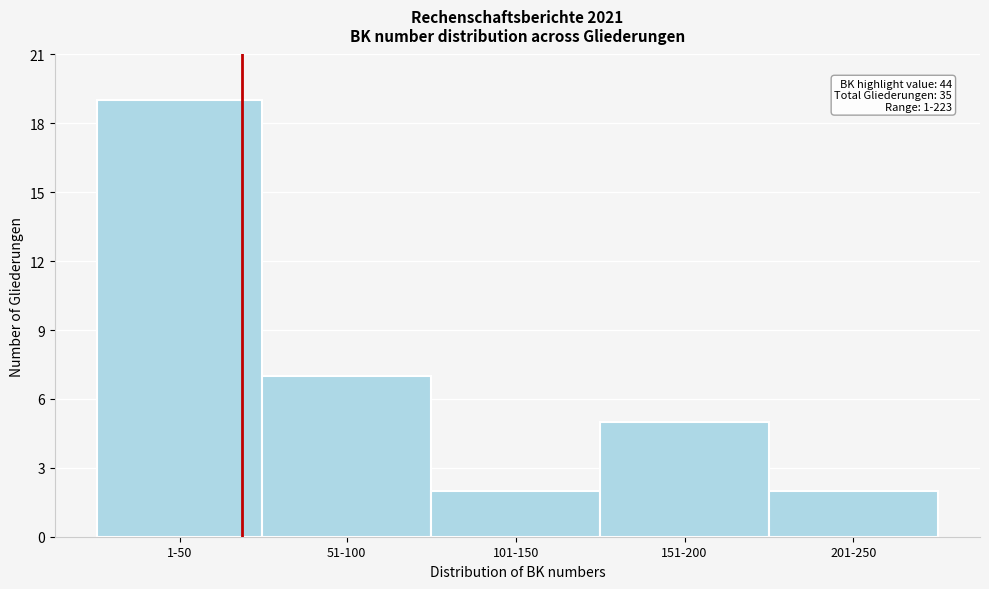

Reading left to right, extract all data points from this chart.

1-50=19	51-100=7	101-150=2	151-200=5	201-250=2